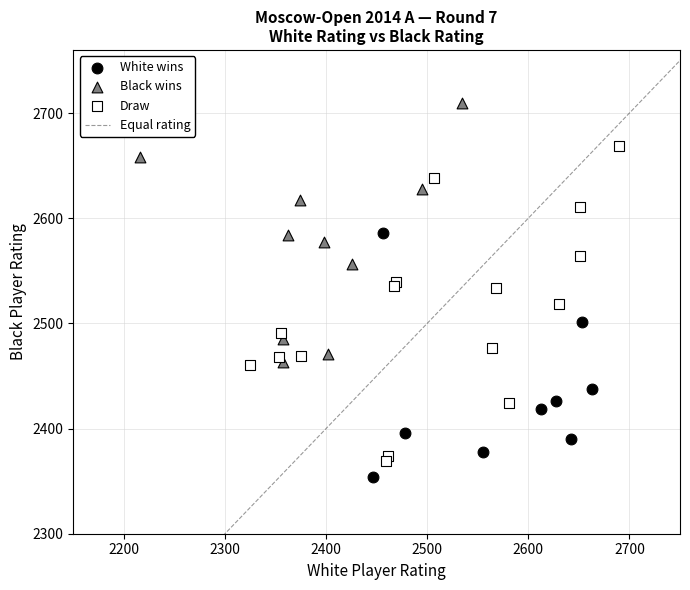

Which series contains the highest Y value?

Black wins